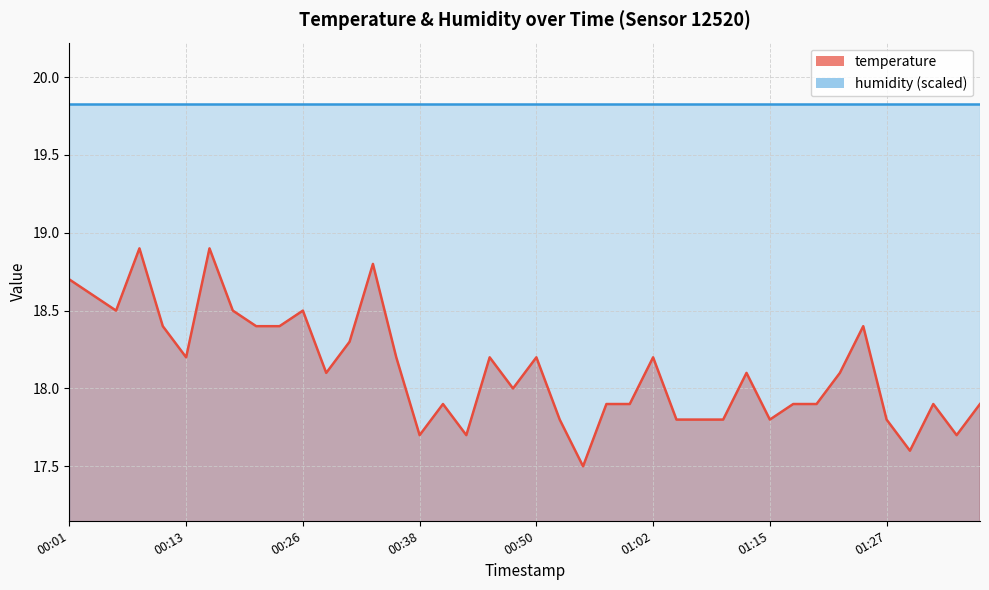

Reading right to left, what are all the values shown in this chart?

01:37=17.9	01:34=17.7	01:32=17.9	01:30=17.6	01:27=17.8	01:25=18.4	01:22=18.1	01:20=17.9	01:17=17.9	01:15=17.8	01:12=18.1	01:10=17.8	01:07=17.8	01:05=17.8	01:02=18.2	01:00=17.9	00:57=17.9	00:55=17.5	00:53=17.8	00:50=18.2	00:48=18.0	00:45=18.2	00:43=17.7	00:40=17.9	00:38=17.7	00:35=18.2	00:33=18.8	00:30=18.3	00:28=18.1	00:26=18.5	00:23=18.4	00:21=18.4	00:18=18.5	00:16=18.9	00:13=18.2	00:11=18.4	00:08=18.9	00:06=18.5	00:03=18.6	00:01=18.7